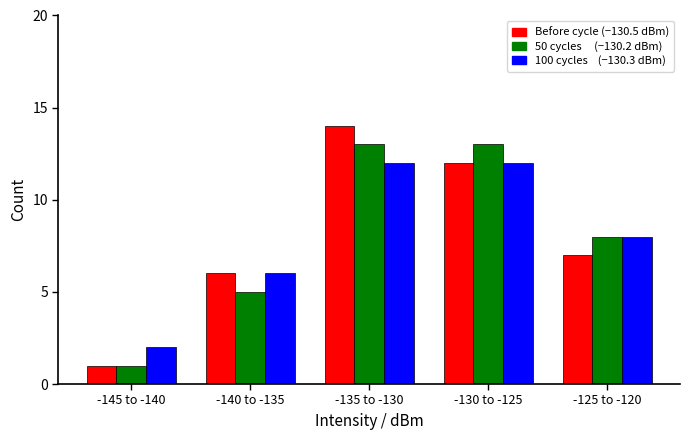

What is the greatest value displayed?

14